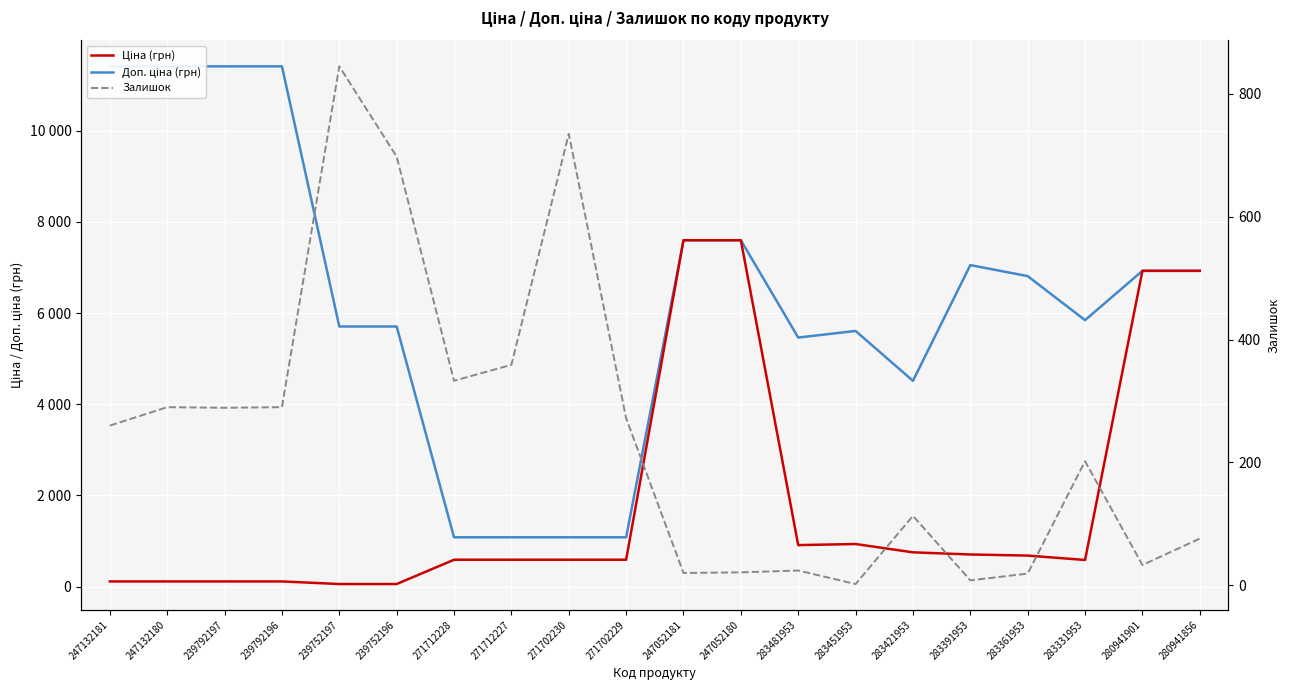

Does the chart display data point markers on the line(s)?

No